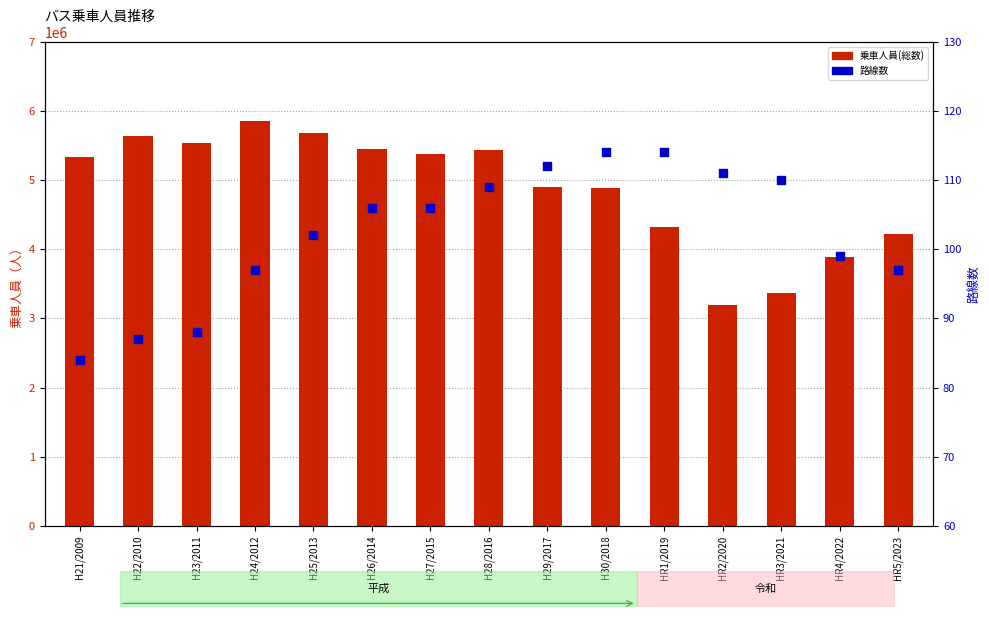

Is the value of 路線数 at H22/2010 greater than the value of 乗車人員(総数) at H22/2010?

No